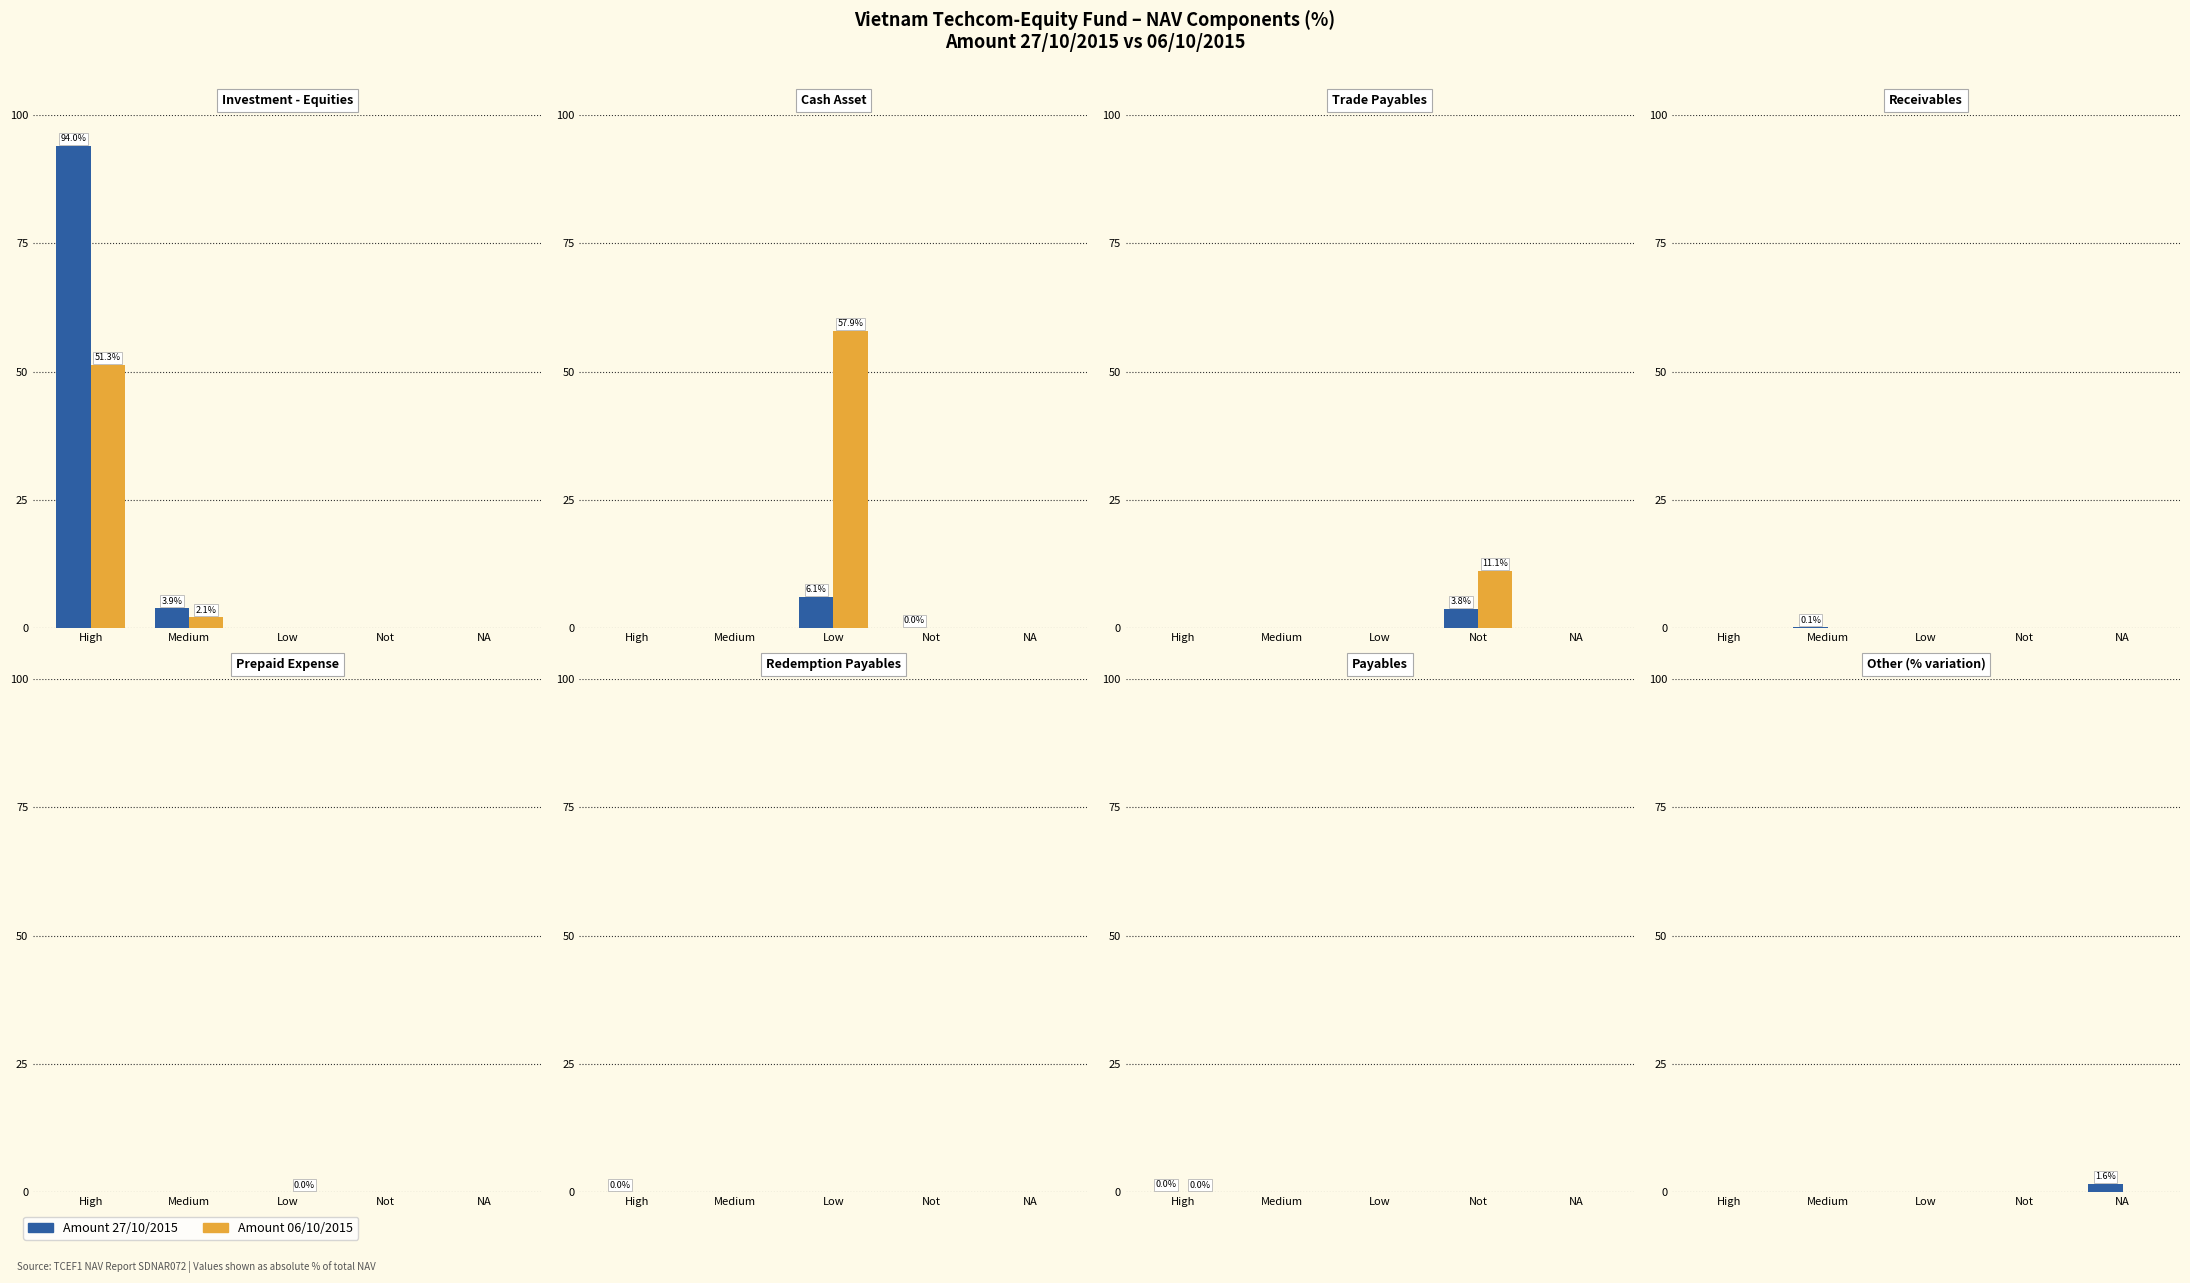

How many groups of bars are there?

5